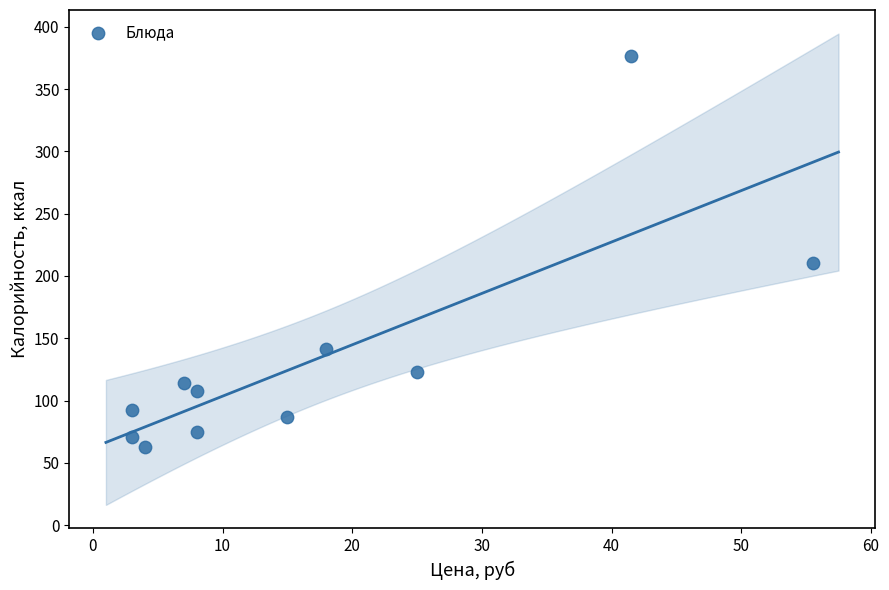

What is the average X value?

17.1